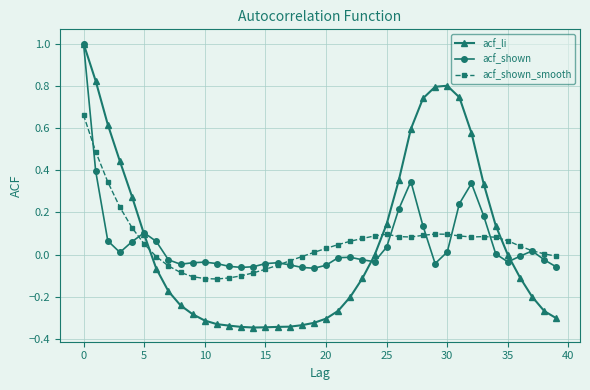

True or false: acf_shown has more than 2 interior local peaks.

True